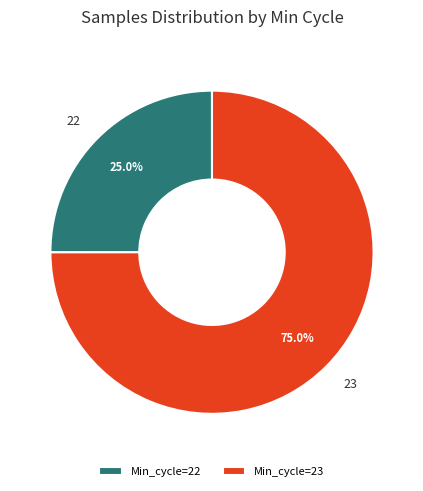

What is the majority slice?

Min_cycle=23